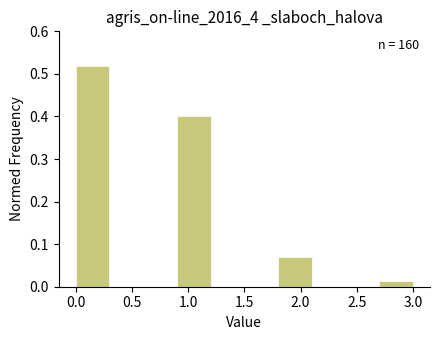

Which range on the x-axis has the tallest bar?

0.0 to 0.3